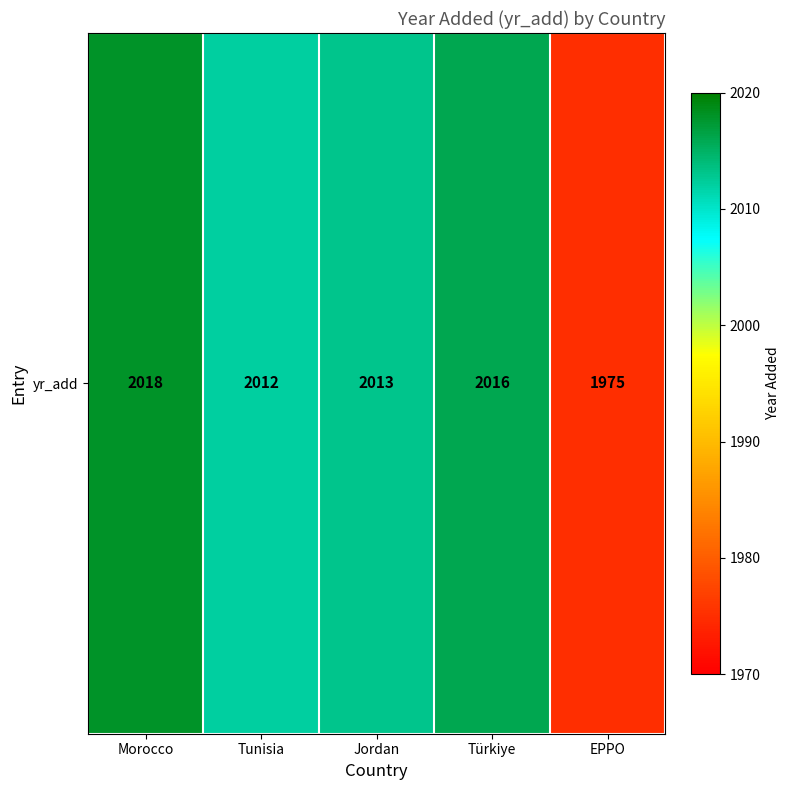

Which category has the lowest value across all series?

EPPO